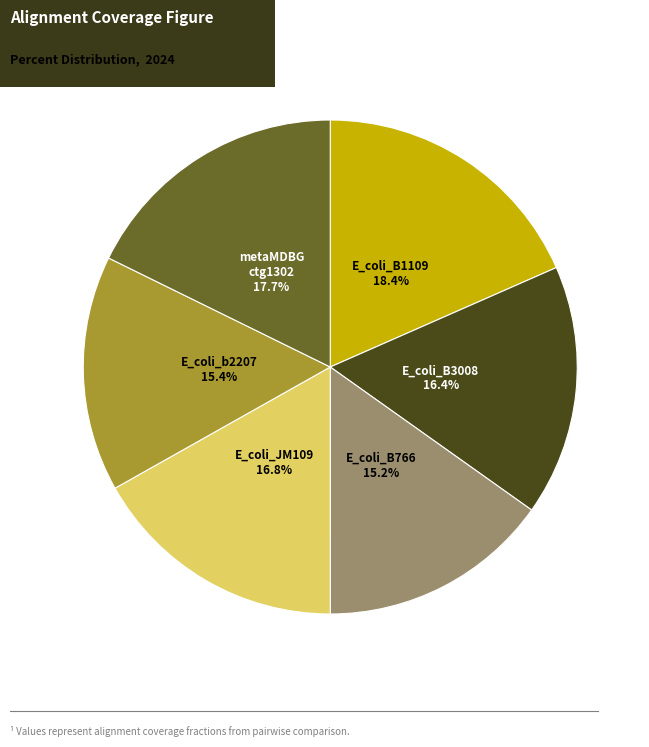

Approximately how many times larger is the value at E_coli_JM109 compared to E_coli_B1109?

0.9